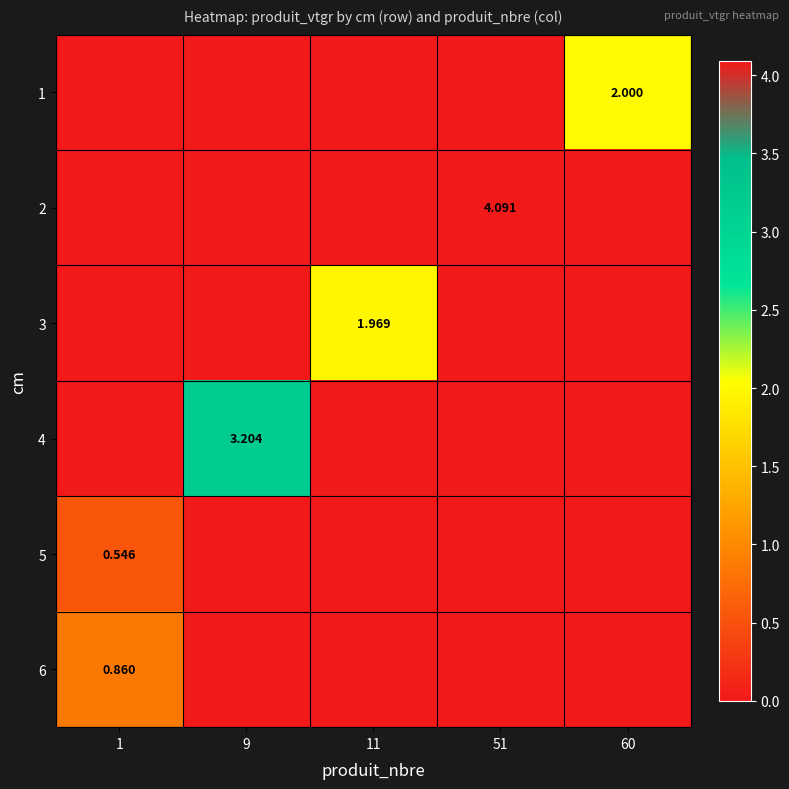

How many data points in 4 are above 0?

1